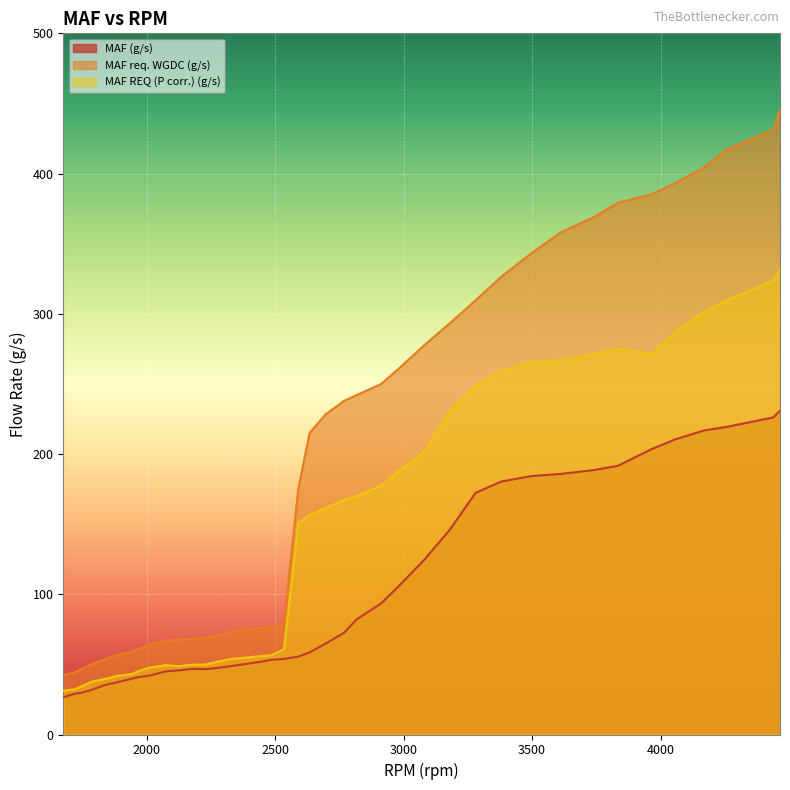

True or false: MAF req. WGDC (g/s) and MAF (g/s) intersect in this chart.

False